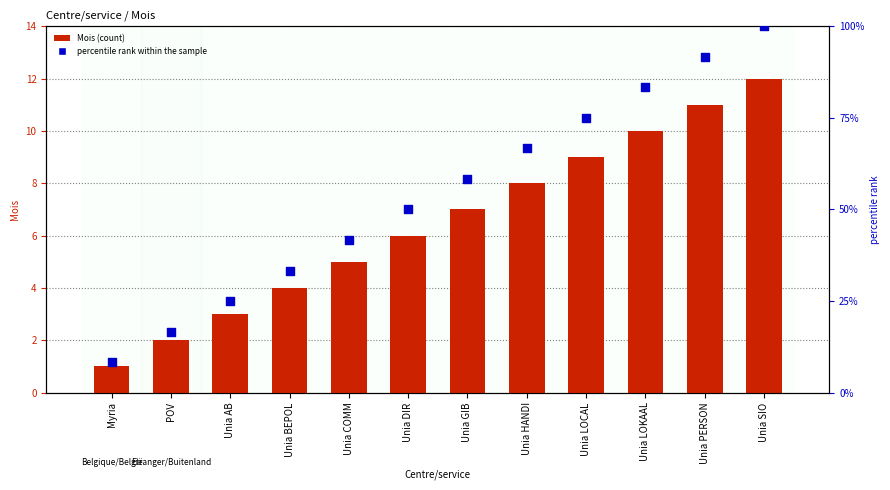

Which series has the widest spread of Y values?

percentile rank within the sample